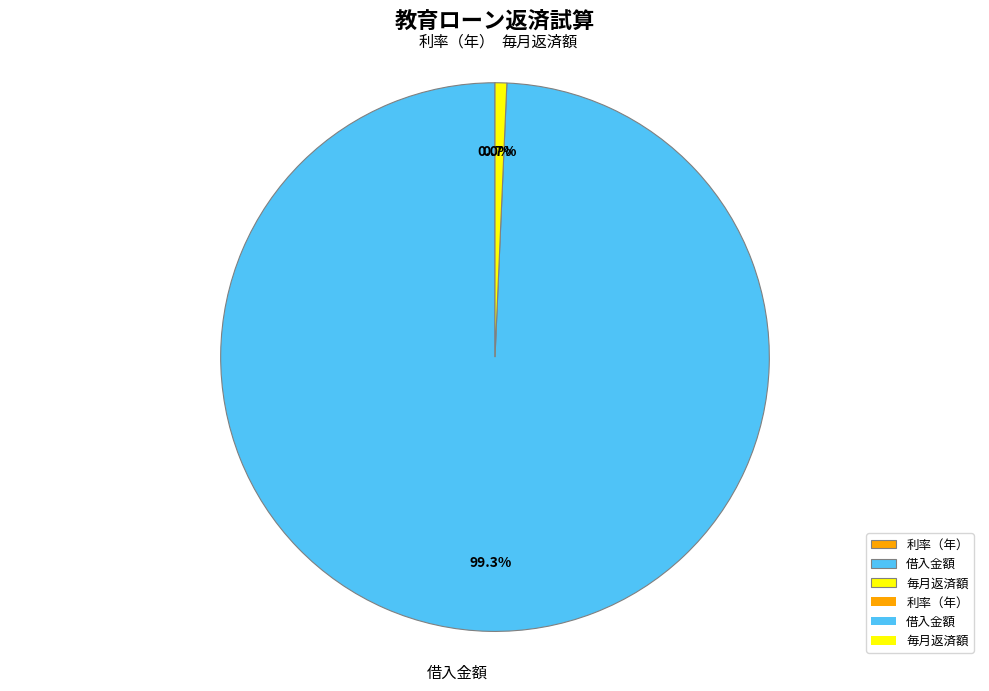

To the nearest percent, what portion does 毎月返済額 represent?

1%